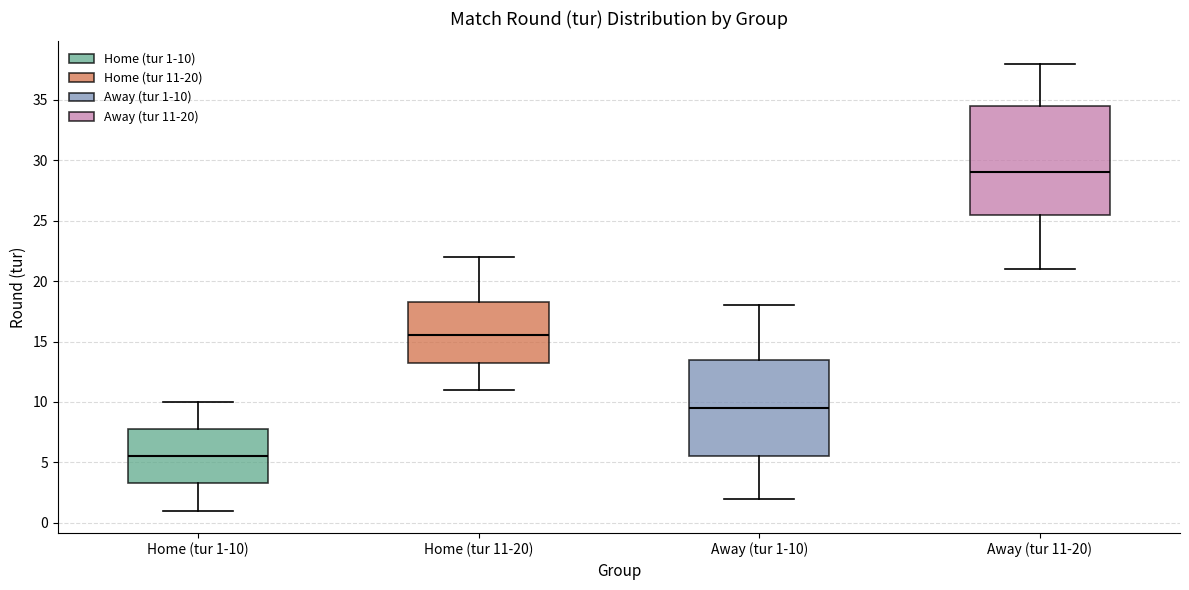

Comparing the boxes themselves (not the whiskers), which one is the tallest?

Away (tur 11-20)